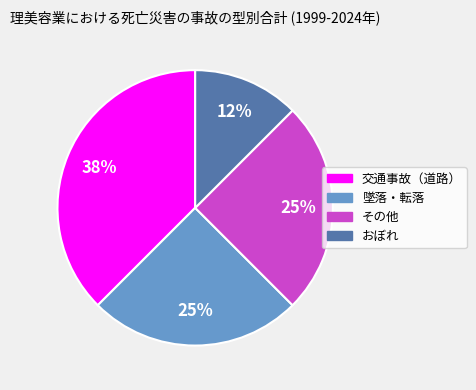

How many segments does this pie chart have?

4